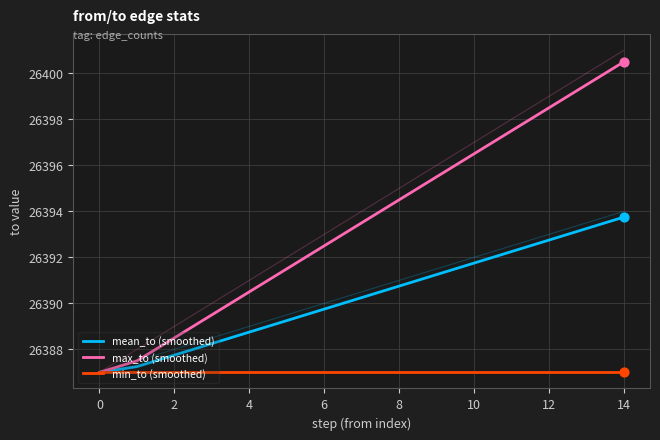

At how many categories does at least one series exceed 26388?

13